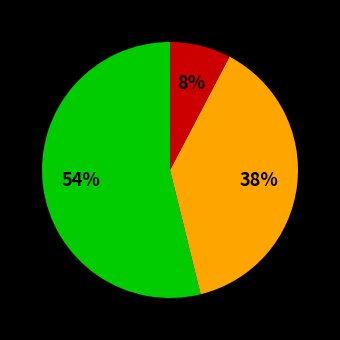

To the nearest percent, what is the average slice percentage?

33%